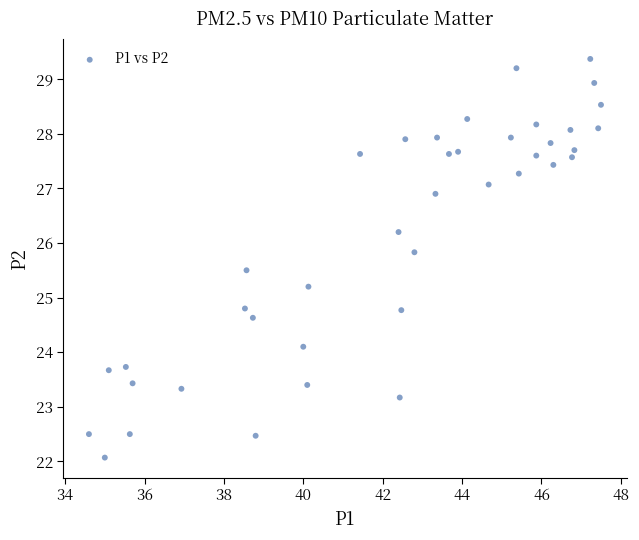

What is the range of X values (max minus min)?

12.9